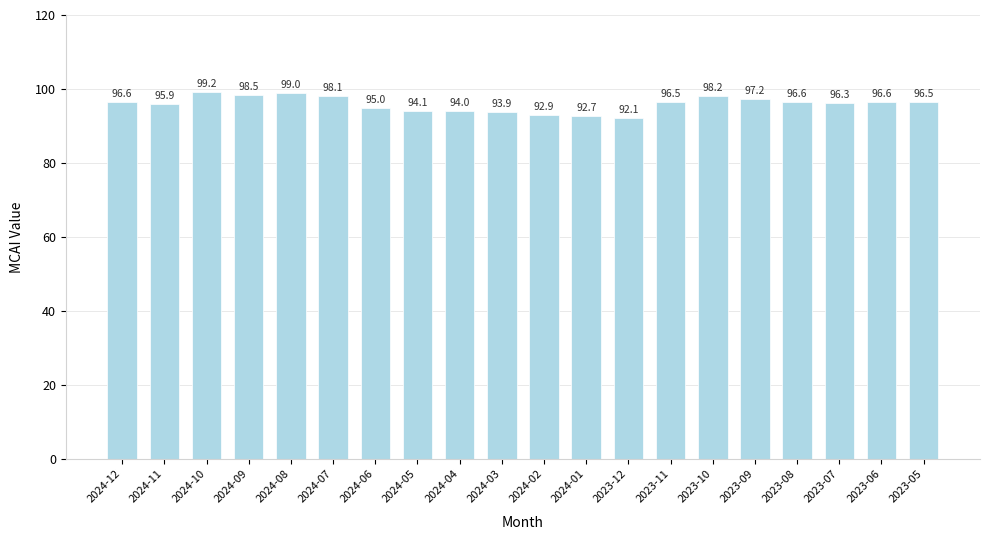

What is the difference between the maximum and minimum values?

7.1